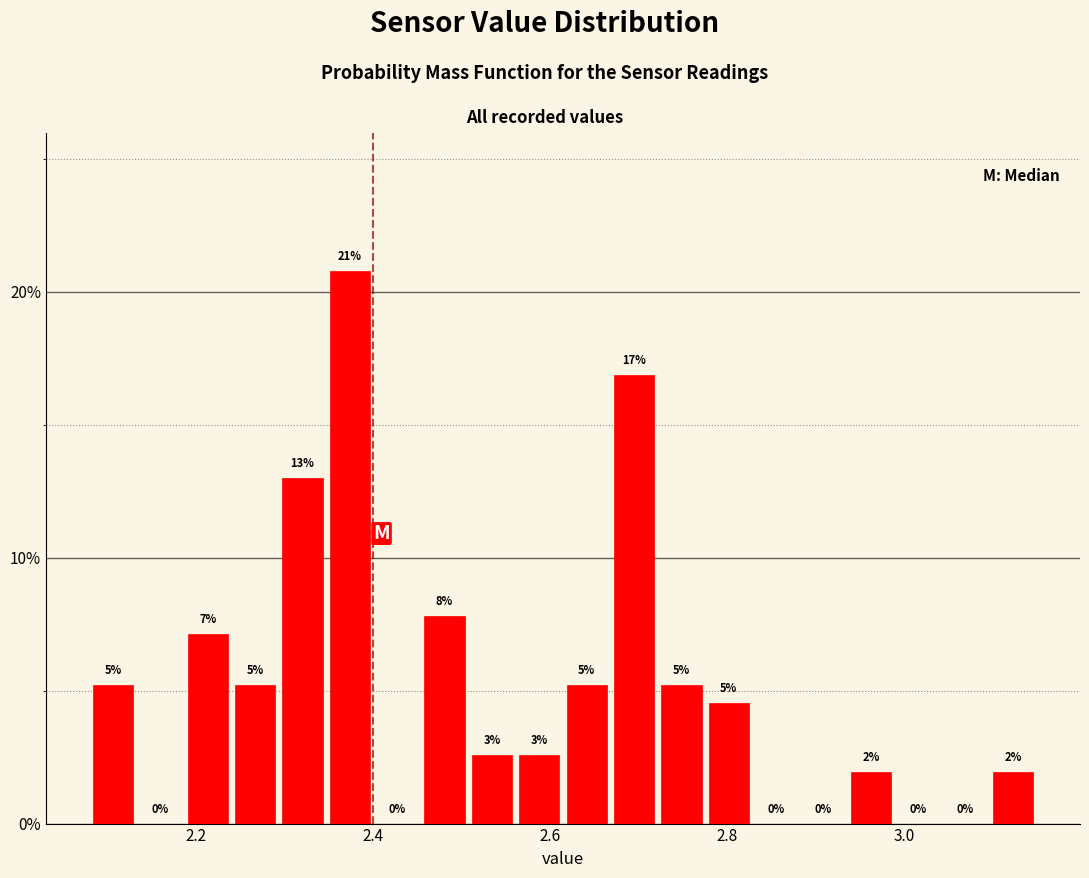

Read against the x-axis, roughly where is the centre of the tallest bar?

2.38